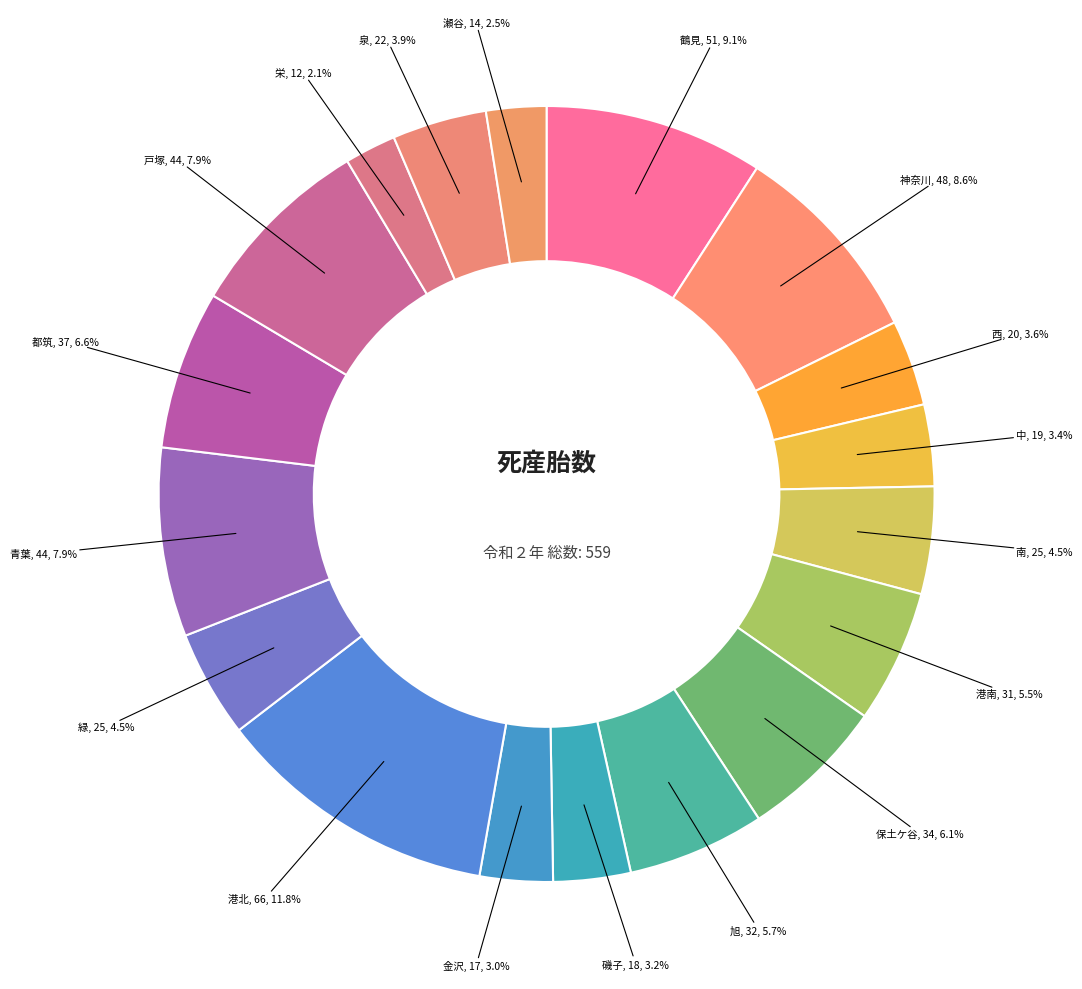

How many slices are in this pie chart?

18